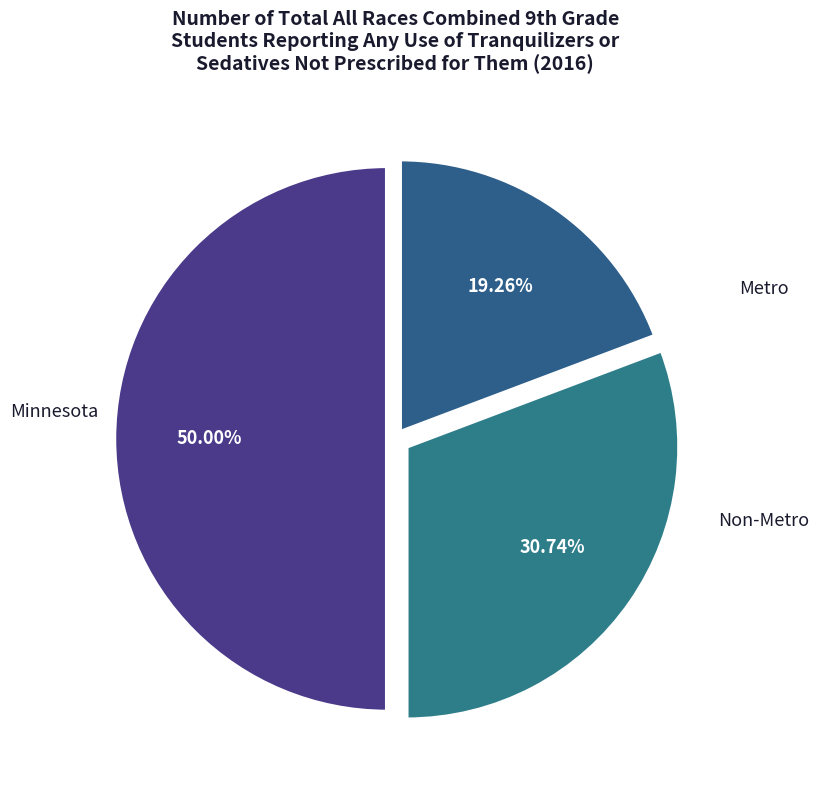

What percentage do Metro and Non-Metro together represent?

50.0%